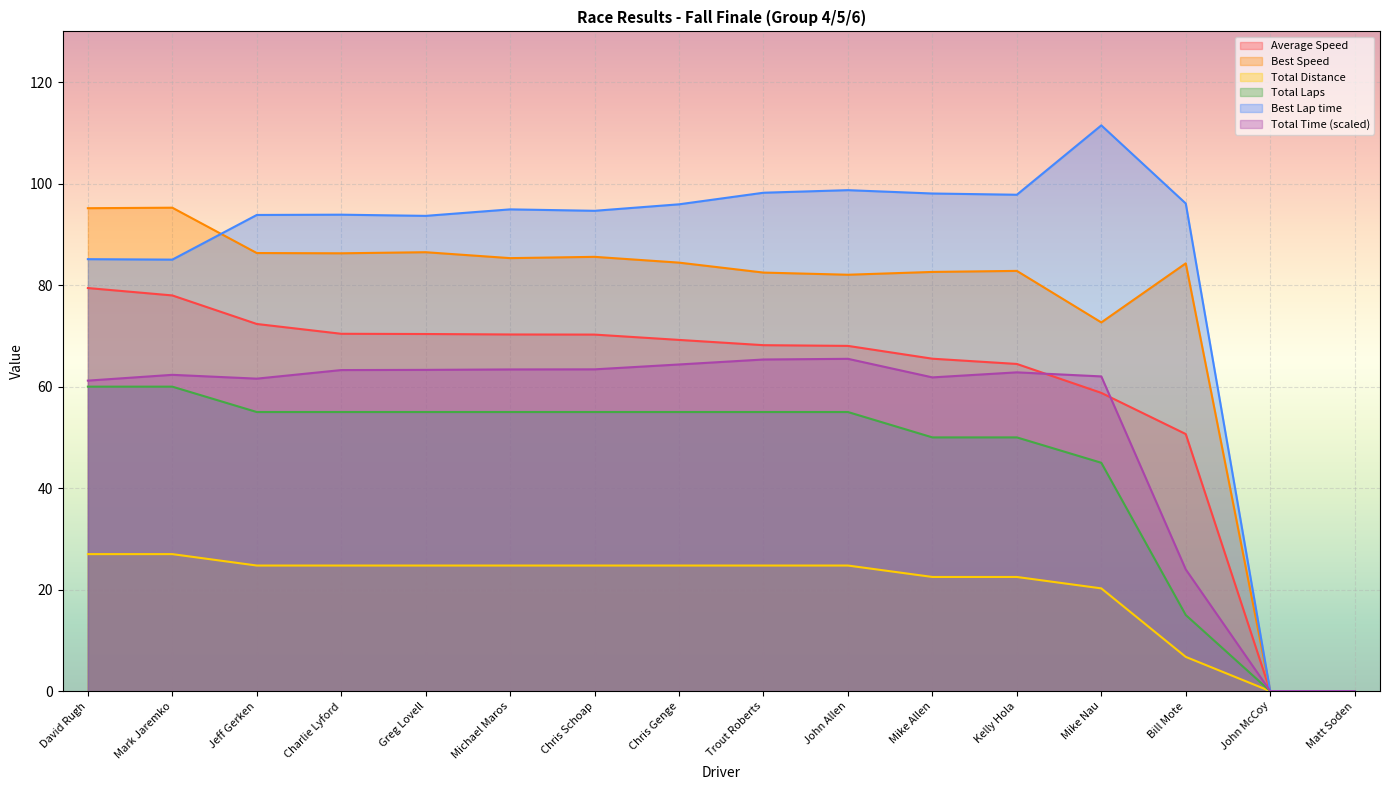

What is the sum of the Best Lap time values at Bill Mote and Chris Schoap?

190.7